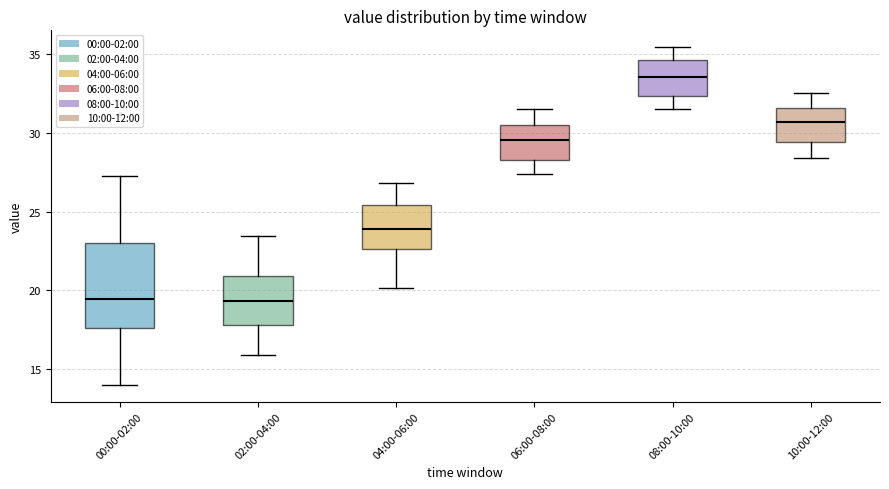

Where does the upper whisker of the box for 02:00-04:00 end on the y-axis? The values are not printed on the chart, so give them approximately, as read against the axis.

23.5